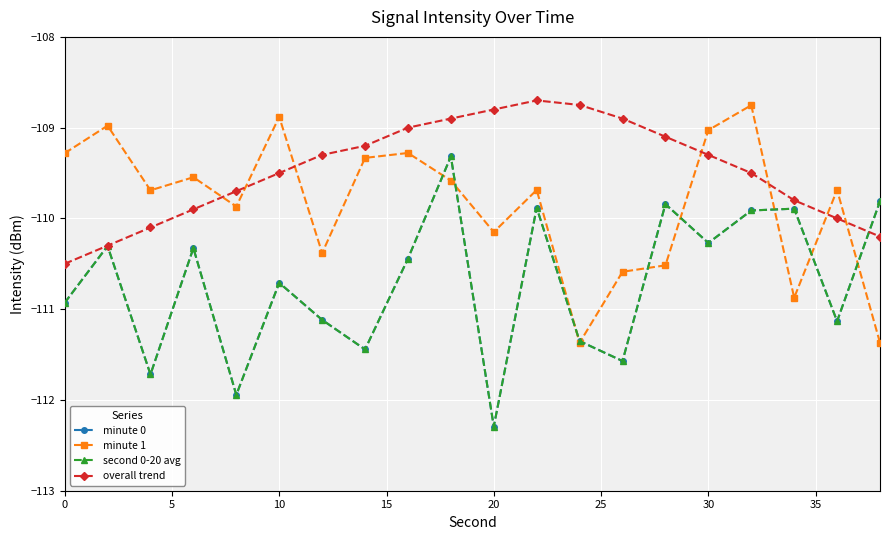

True or false: overall trend and minute 1 intersect in this chart.

True